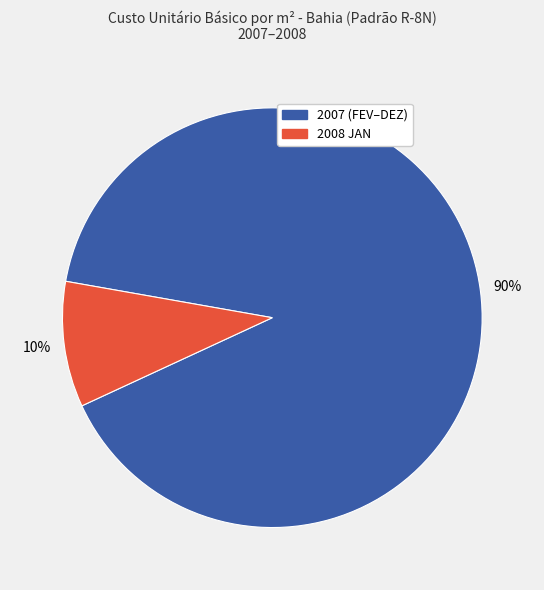

To the nearest percent, what is the average slice percentage?

50%